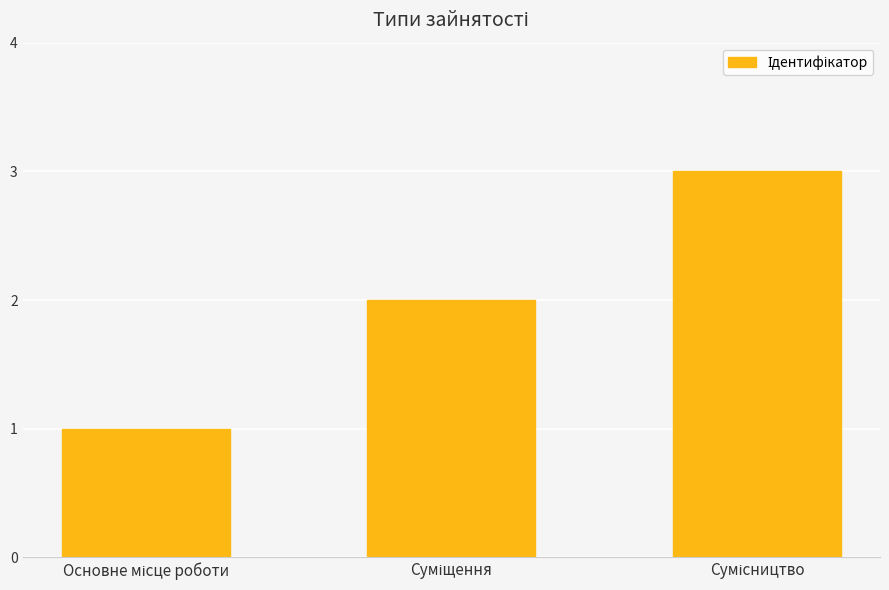

Are the bars horizontal?

No